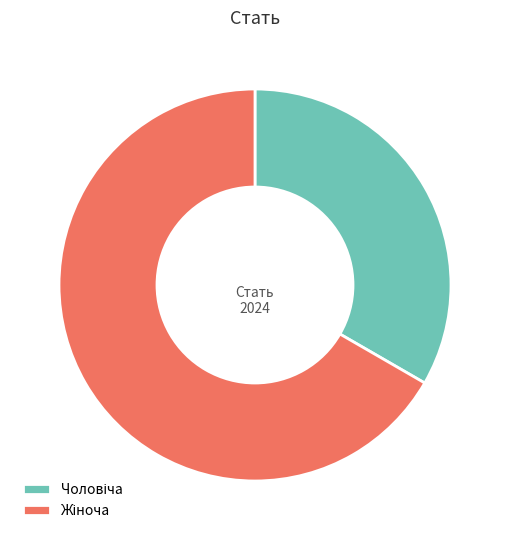

Is there a majority slice in this chart?

Yes